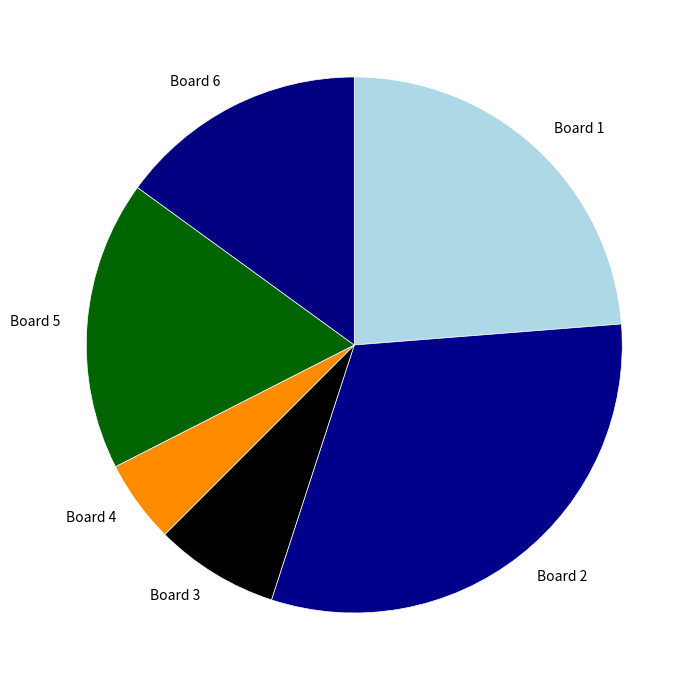

Which category has the biggest portion of the pie?

Board 2